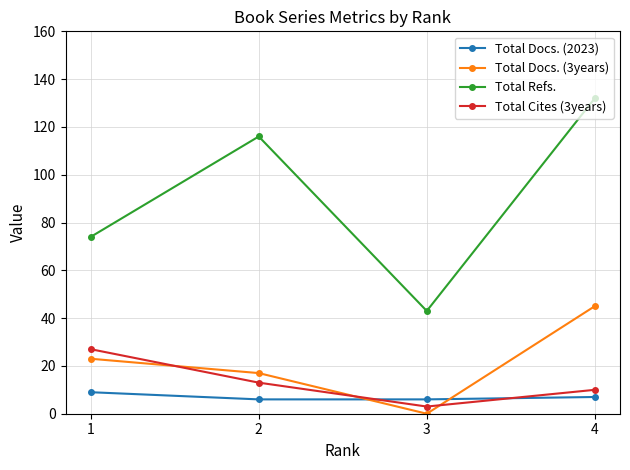

At which category does the chart reach its peak across all series?

4